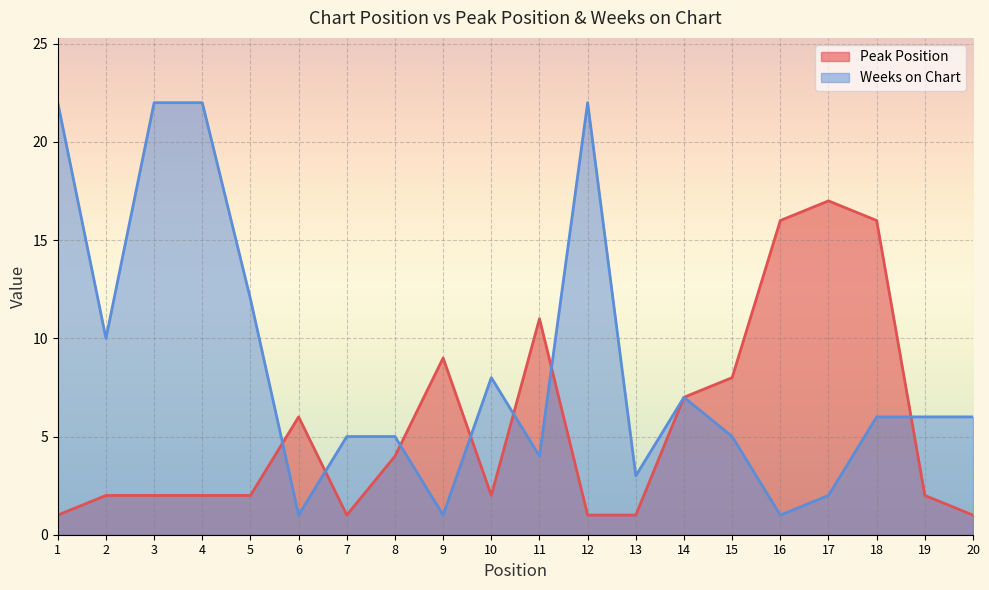

At how many categories does at least one series exceed 18?

4